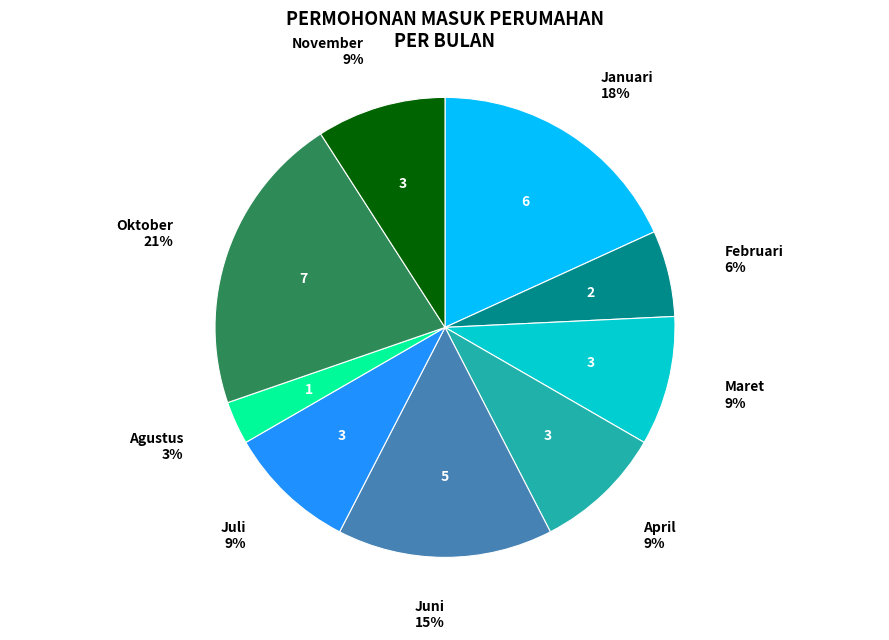

Which slice is the smallest?

Agustus